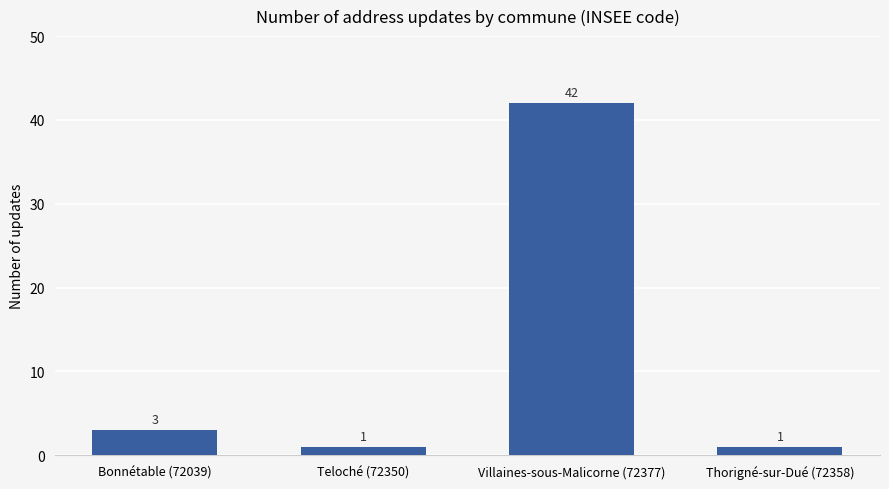

Which label corresponds to the largest value in the chart?

Villaines-sous-Malicorne (72377)